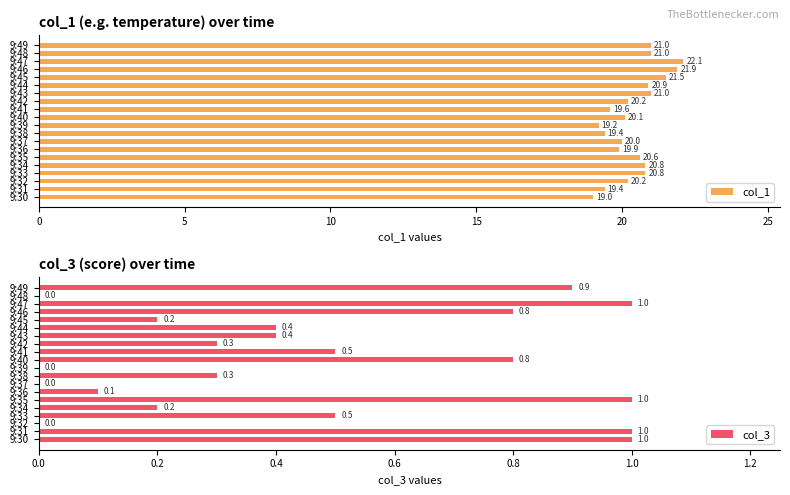

What is the value of the col_3 bar at the 12th from the left?

0.5